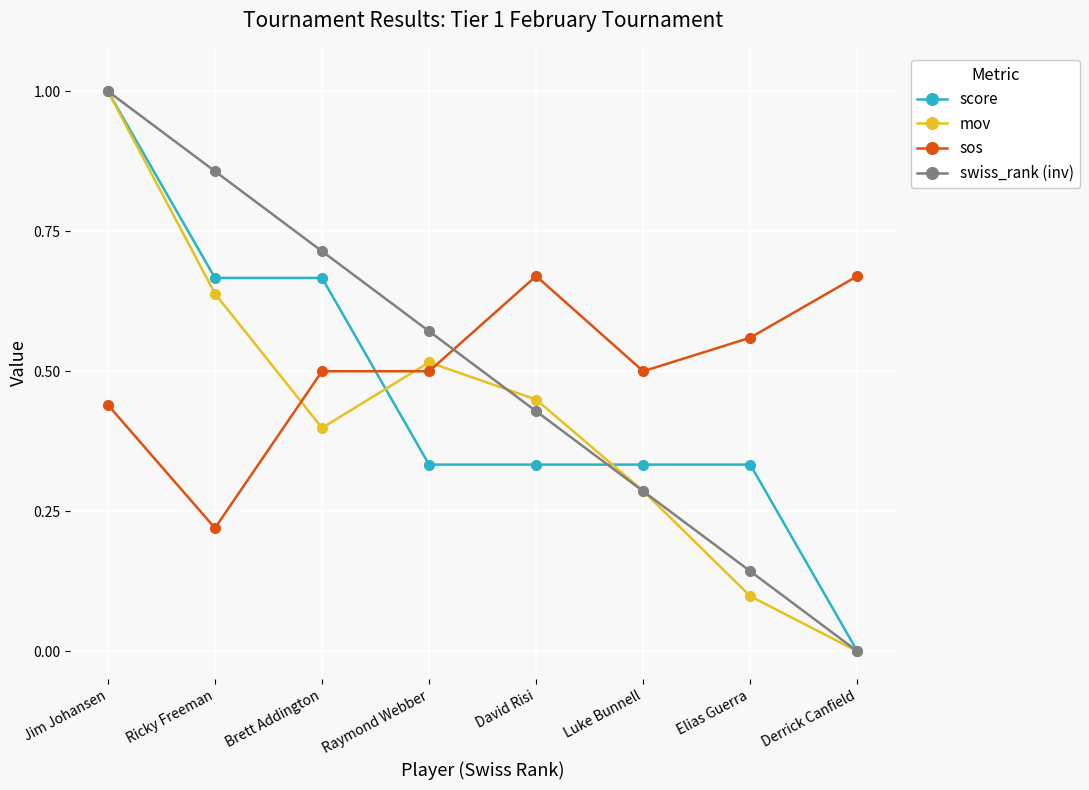

How many interior local peaks does the mov series have?

1